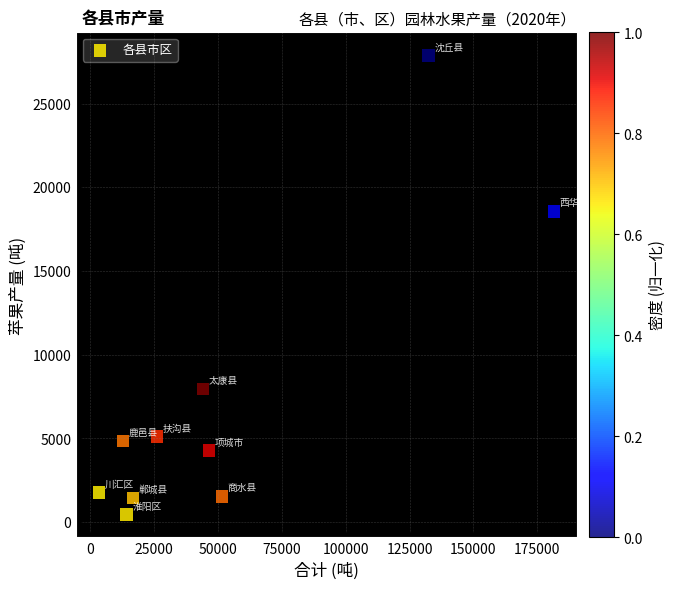

What Y value in the scatter plot is closest to 14167?

18564.1